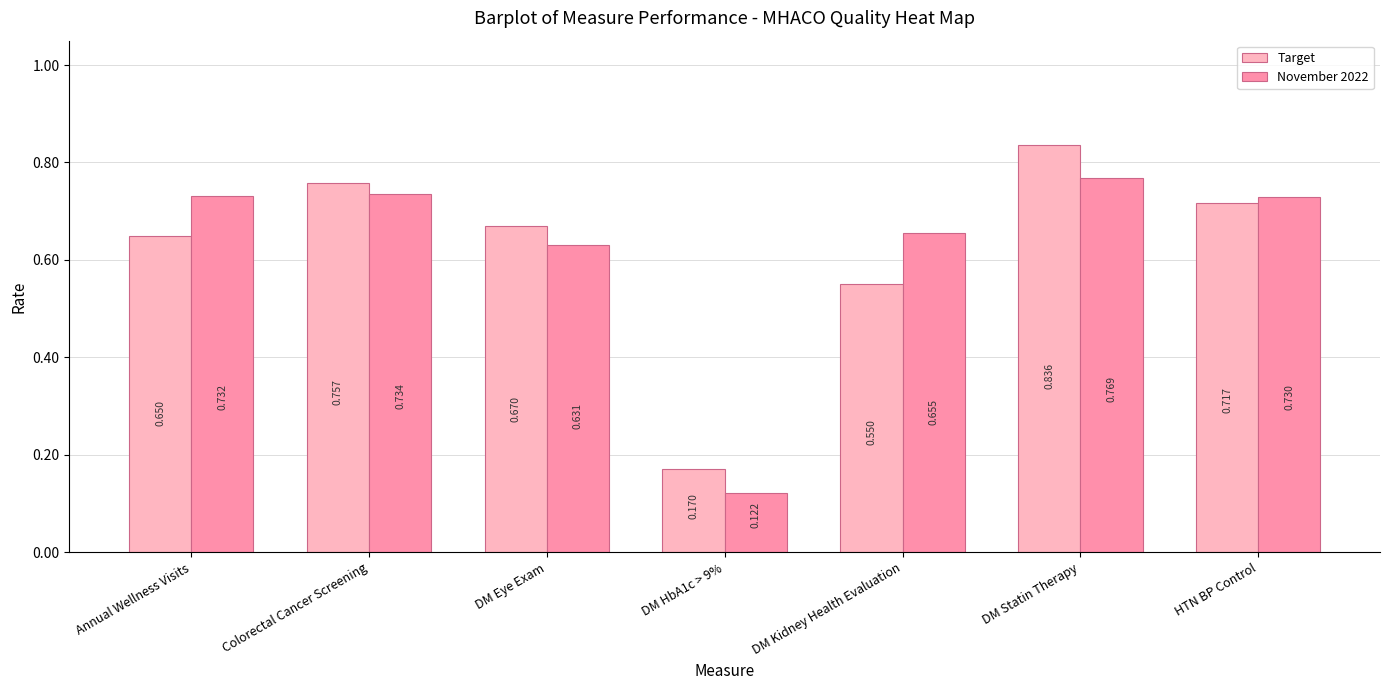

How many groups of bars are there?

7